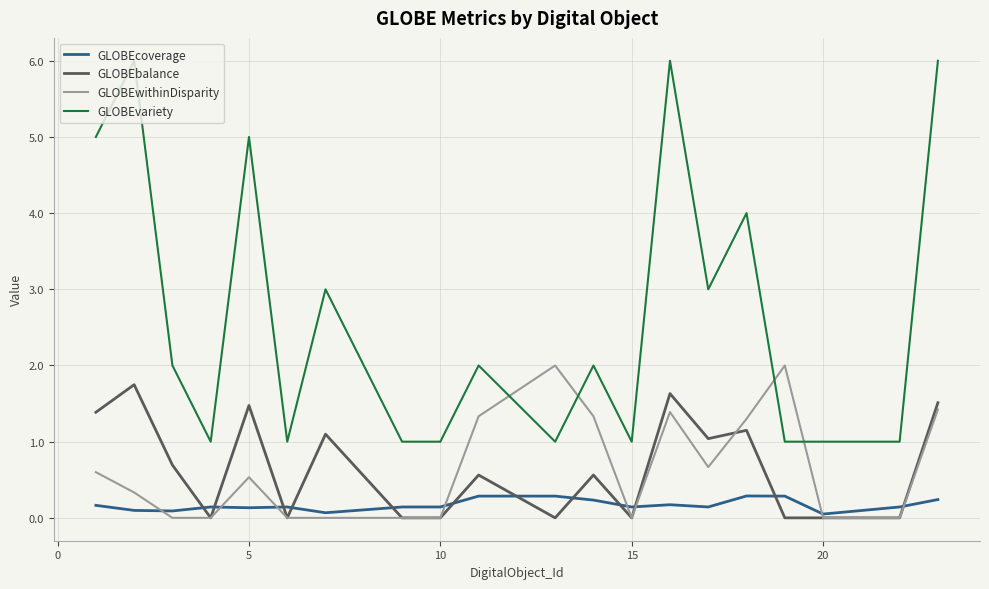

What is the greatest value displayed?

6.0